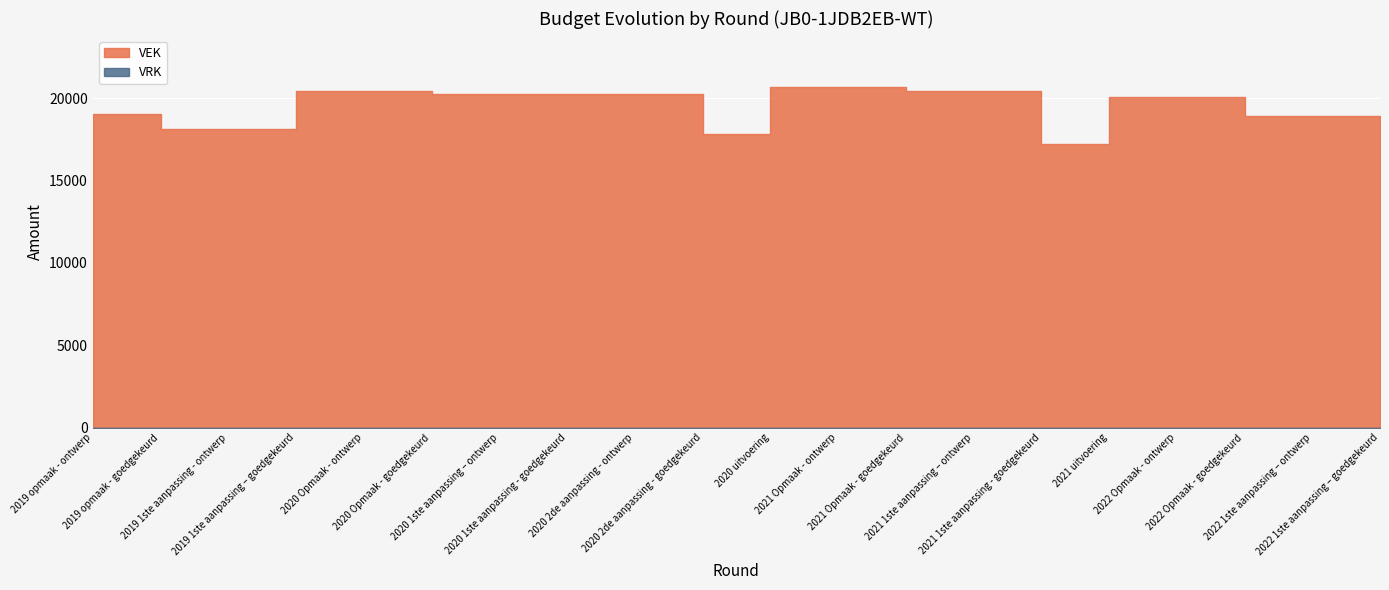

The VRK series shows 0 at 2021 1ste aanpassing - goedgekeurd. True or false?

True